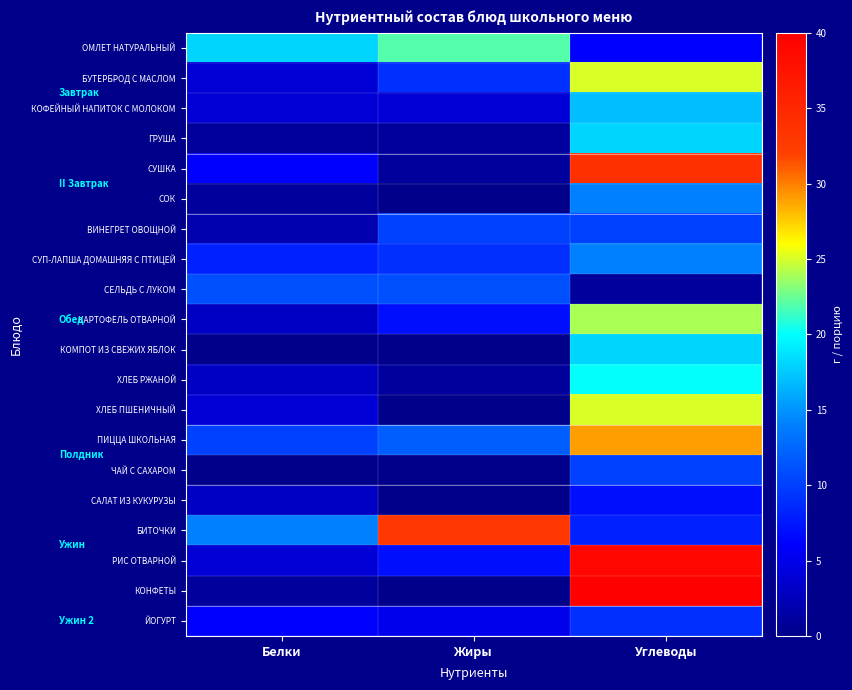

At which category is the sum across all series the highest?

Углеводы